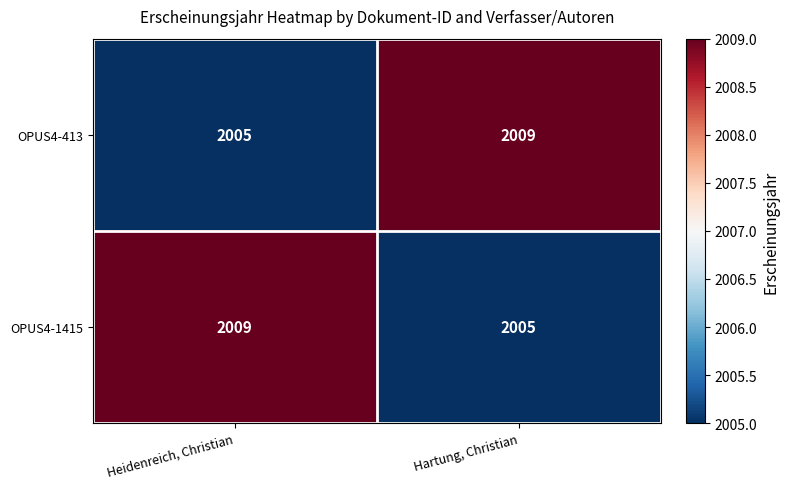

What is the difference between the highest and lowest values at Hartung, Christian?

4